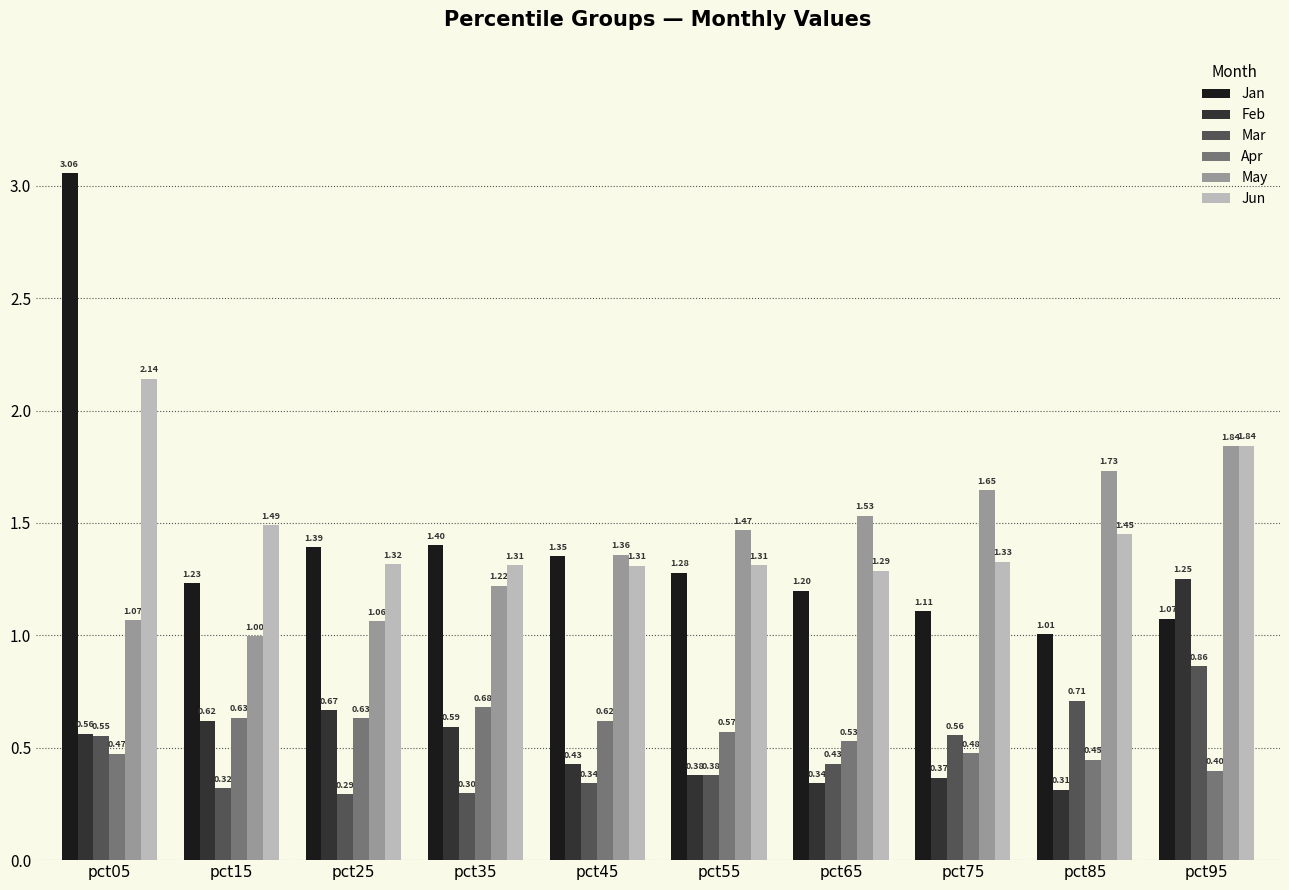

How many groups of bars are there?

10